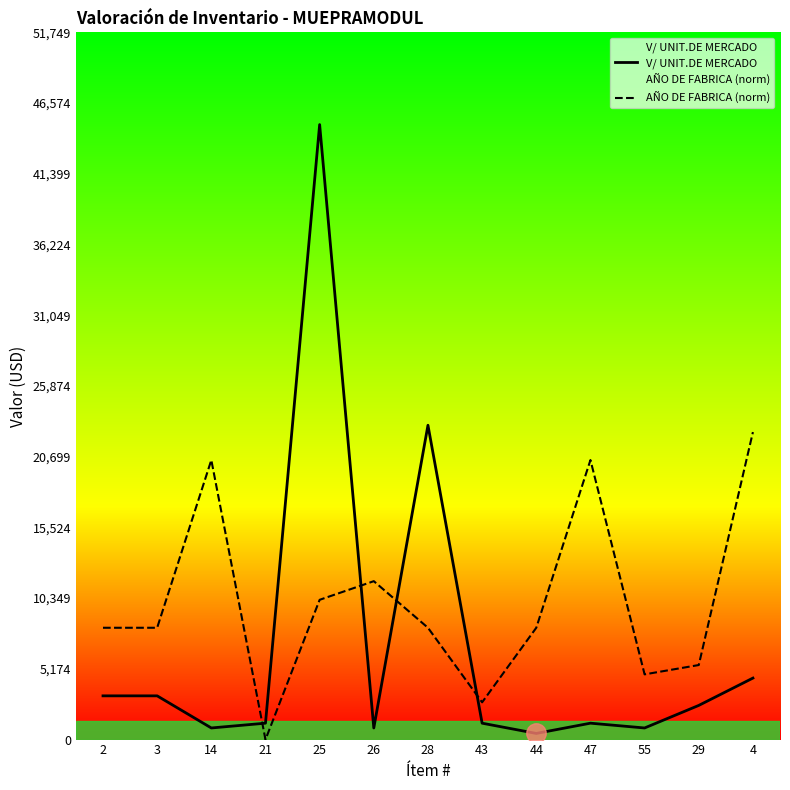

What is the difference between the AÑO DE FABRICA (norm) values at 21 and 26?

11590.9